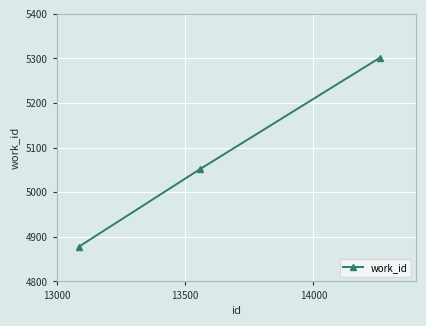

What is the difference between the maximum and minimum values?

424